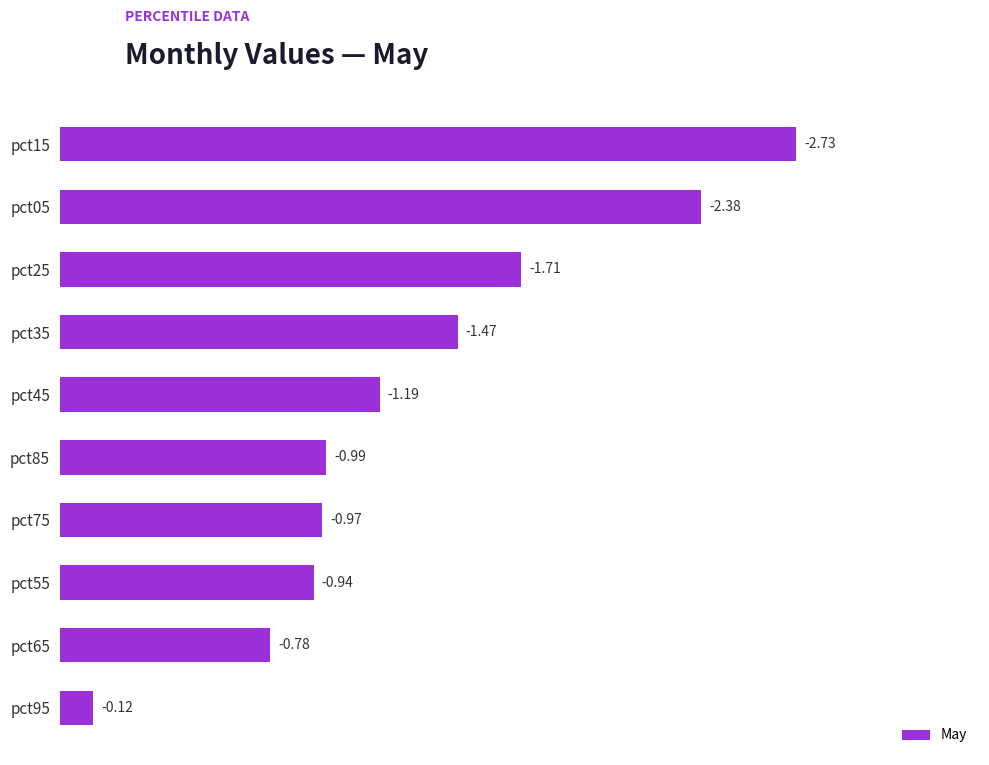

How many bars are there in total?

10